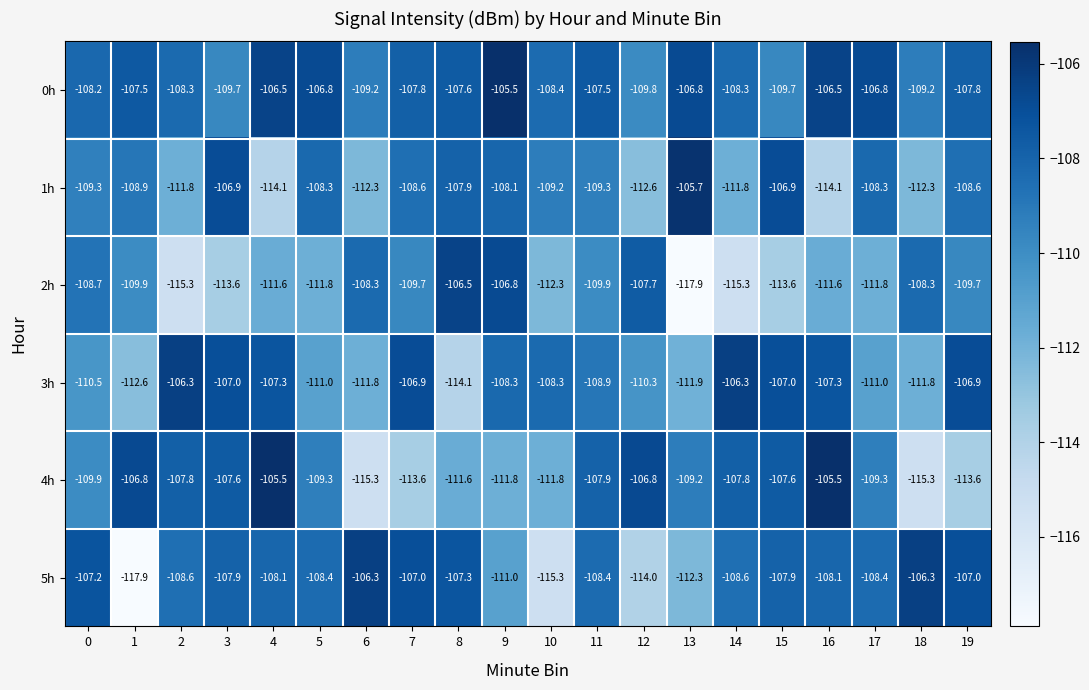

Which category has the lowest value in the 0h series?

12